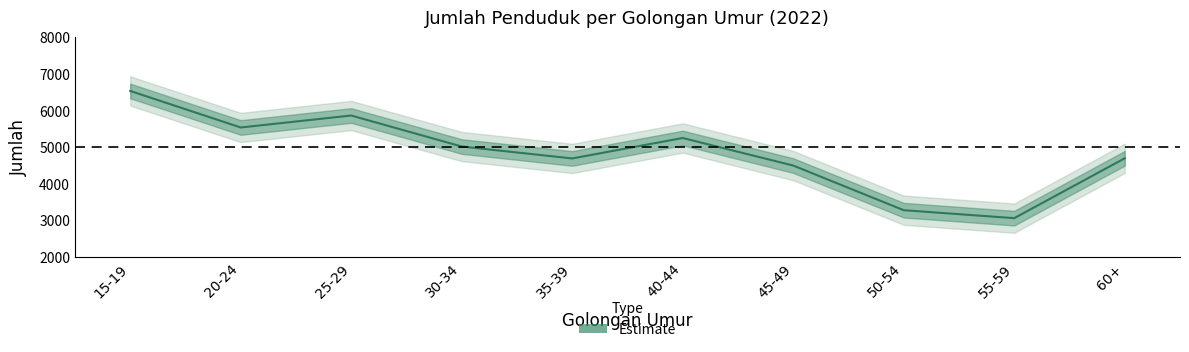

How many values exceed 5008?

4